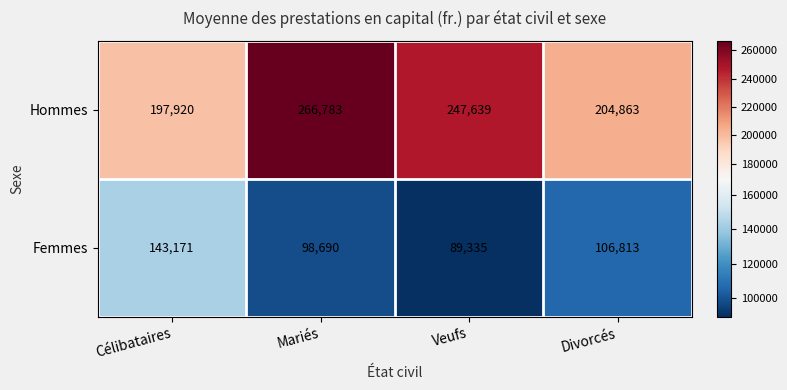

Count the number of data series in this chart.

2